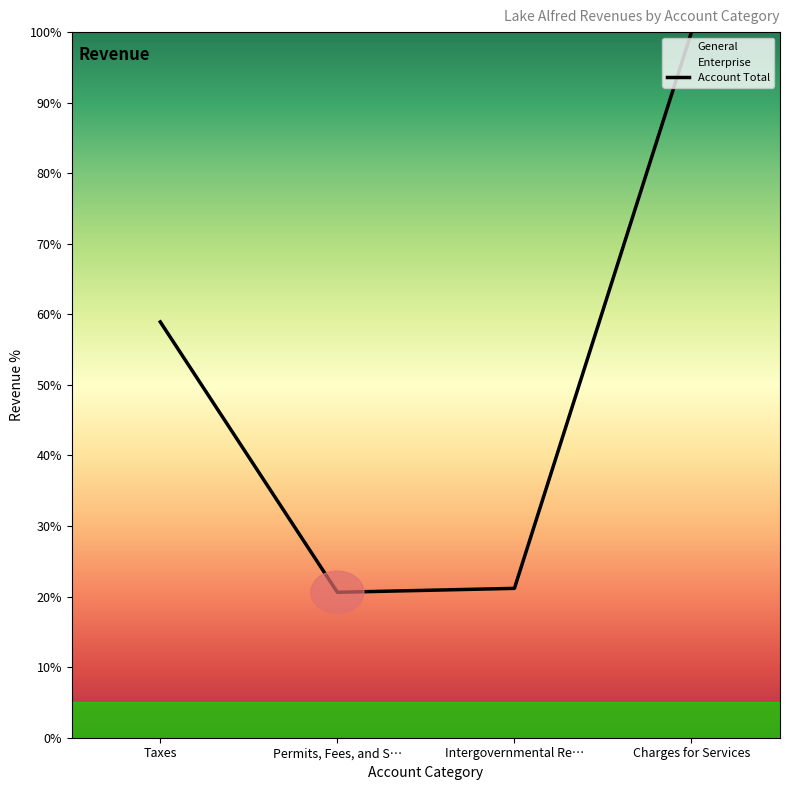

What is the value of the 3rd point from the left?

21.2